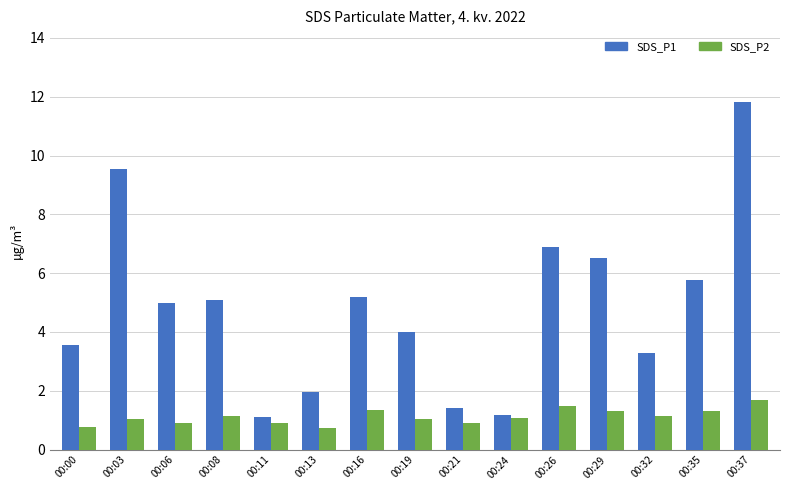

What is the lowest value of the SDS_P2 series?

0.7